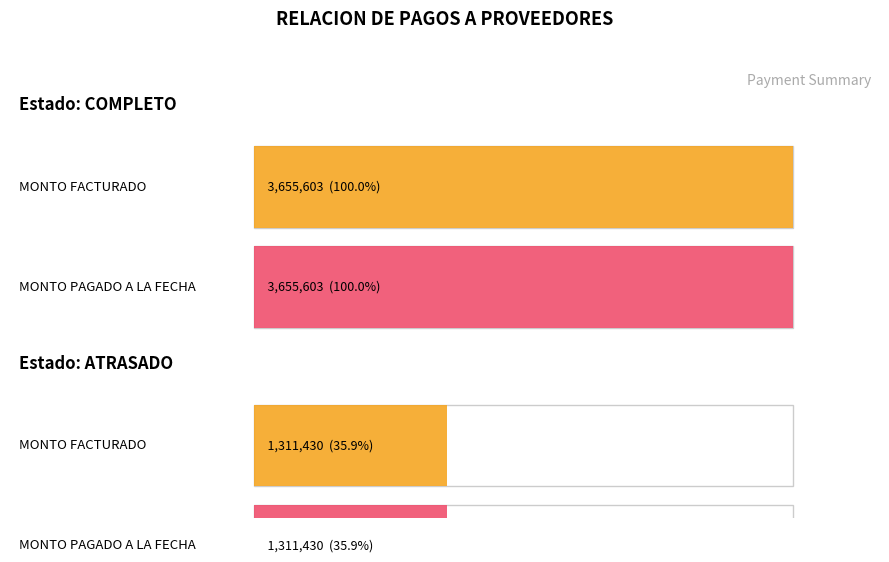

Which series has the largest range (max minus min)?

MONTO FACTURADO